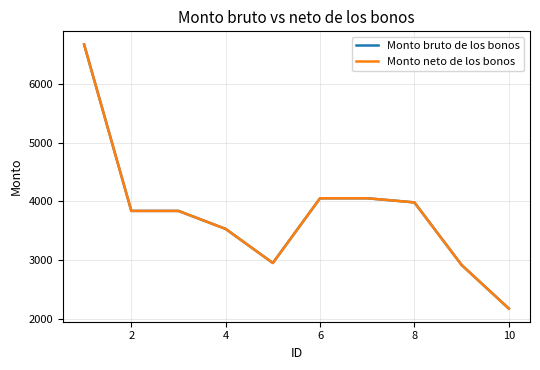

True or false: Monto neto de los bonos and Monto bruto de los bonos cross at least once.

False